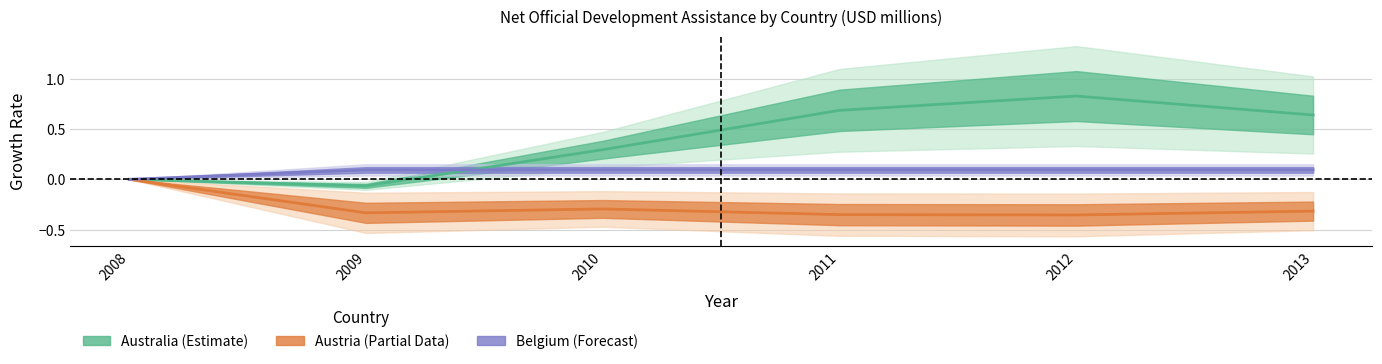

Where do Belgium and Australia first cross each other?

2009 and 2010